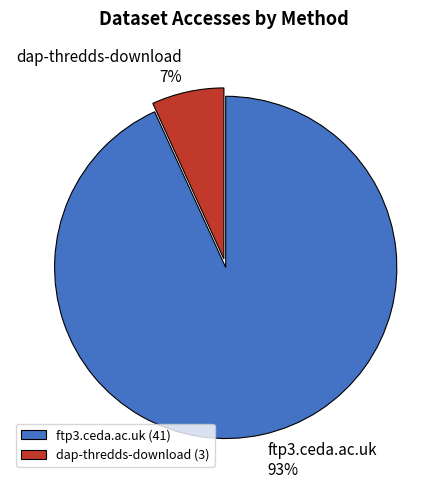

Rank the categories by value from lowest to highest.

dap-thredds-download, ftp3.ceda.ac.uk